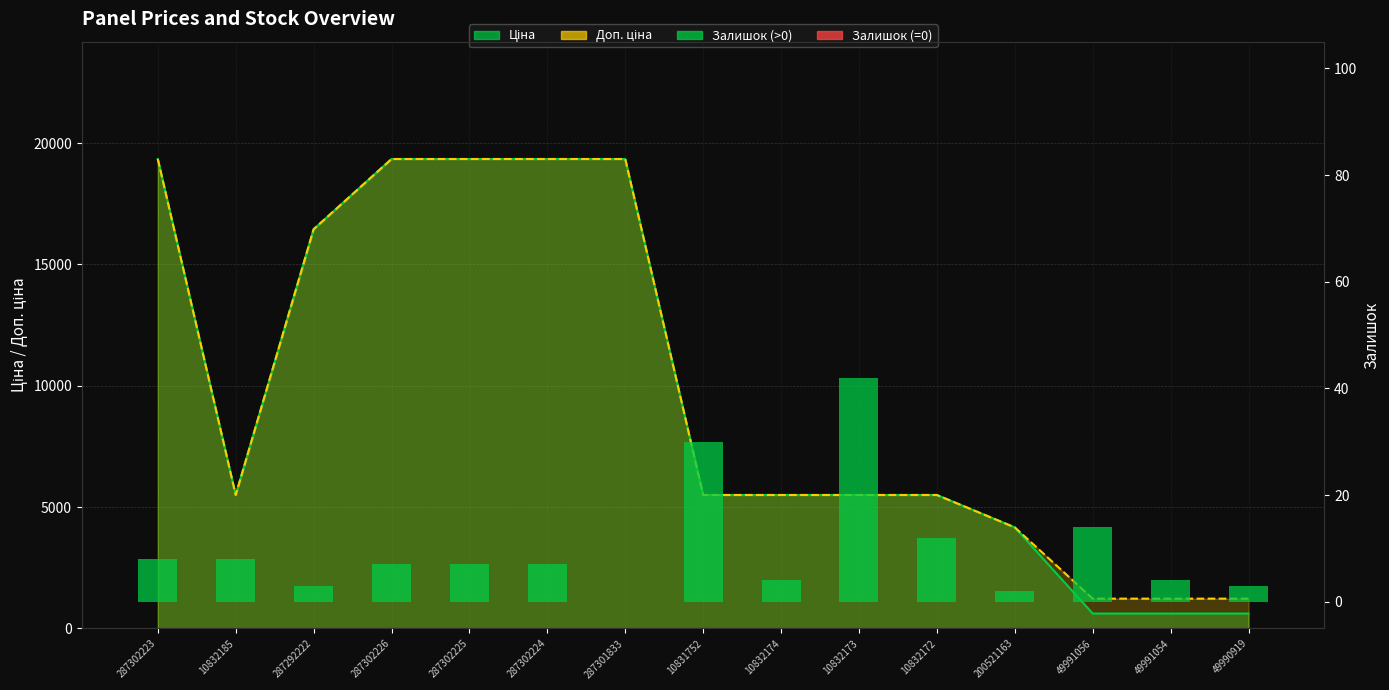

Does the chart contain any negative values?

No